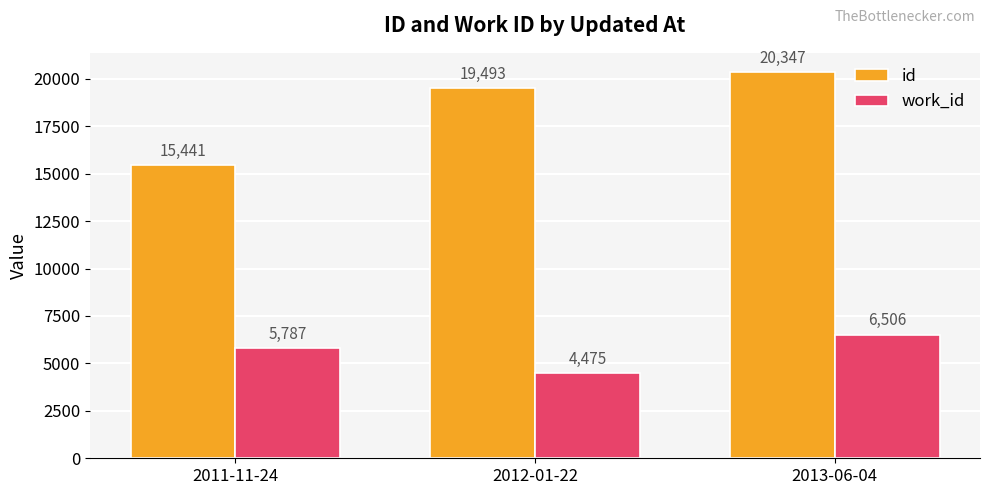

Reading right to left, extract all data points from this chart.

id: 20347	19493	15441
work_id: 6506	4475	5787